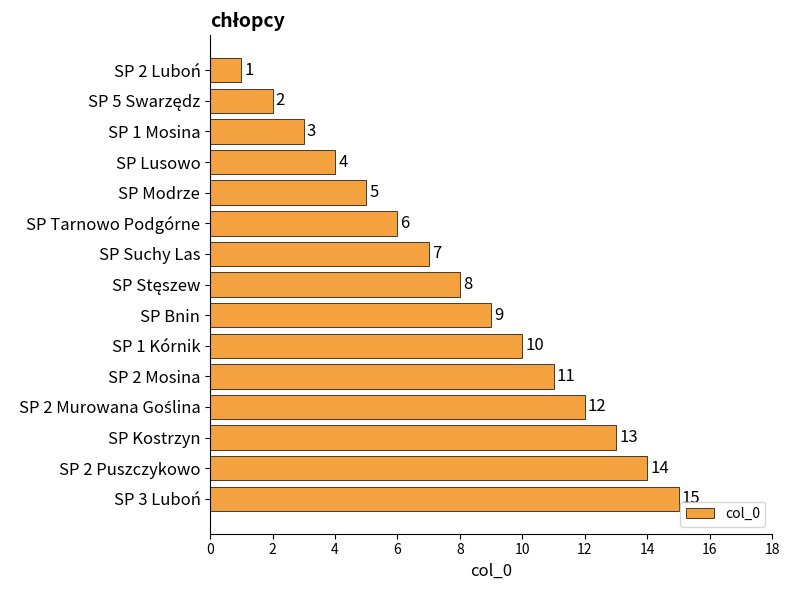

What is the average value?

8